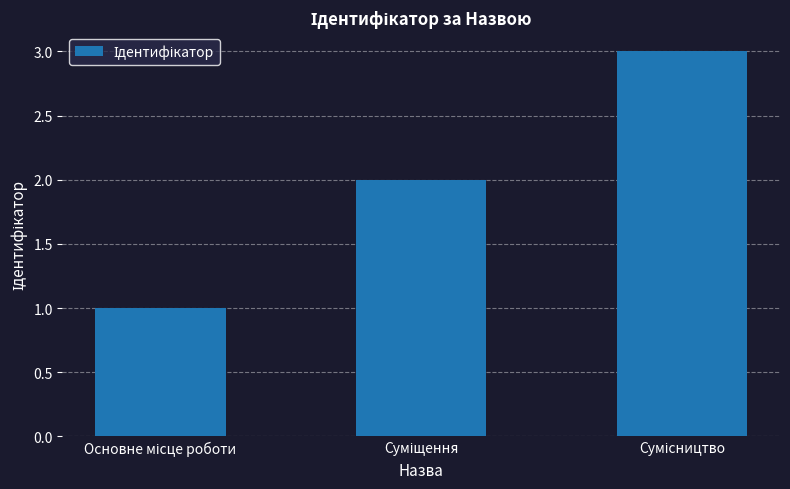

What is the maximum value shown in the chart?

3